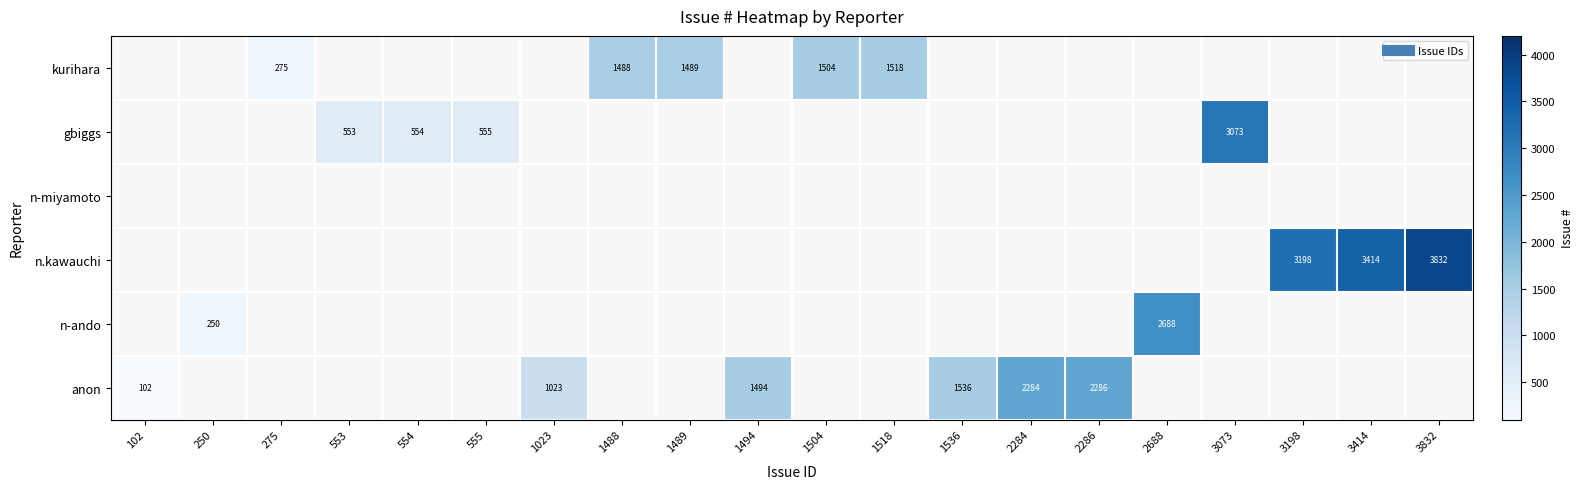

Which has a higher value, 1504 or 3832?

3832